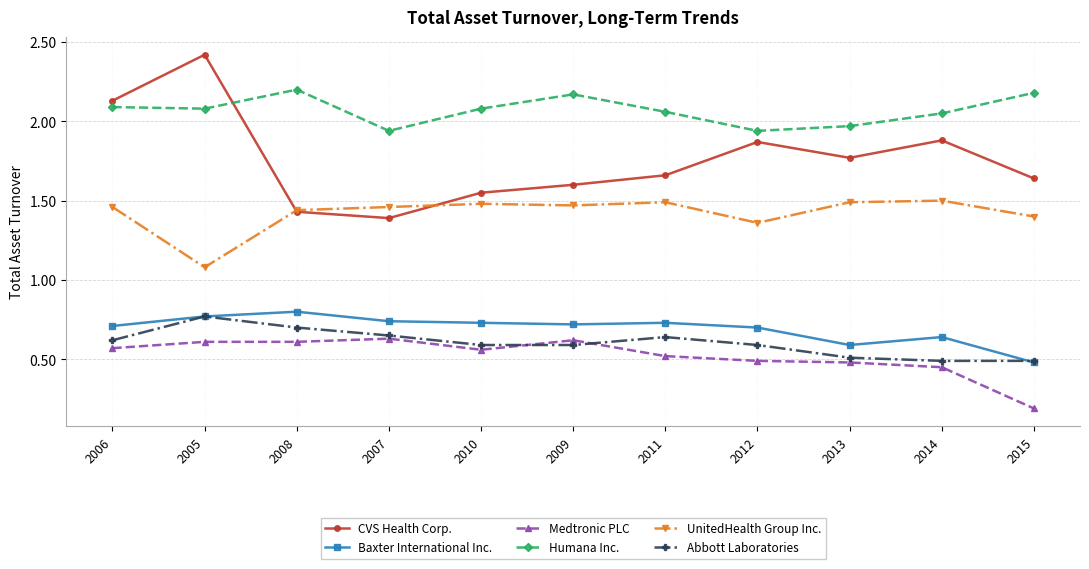

At how many categories does at least one series exceed 0?

11